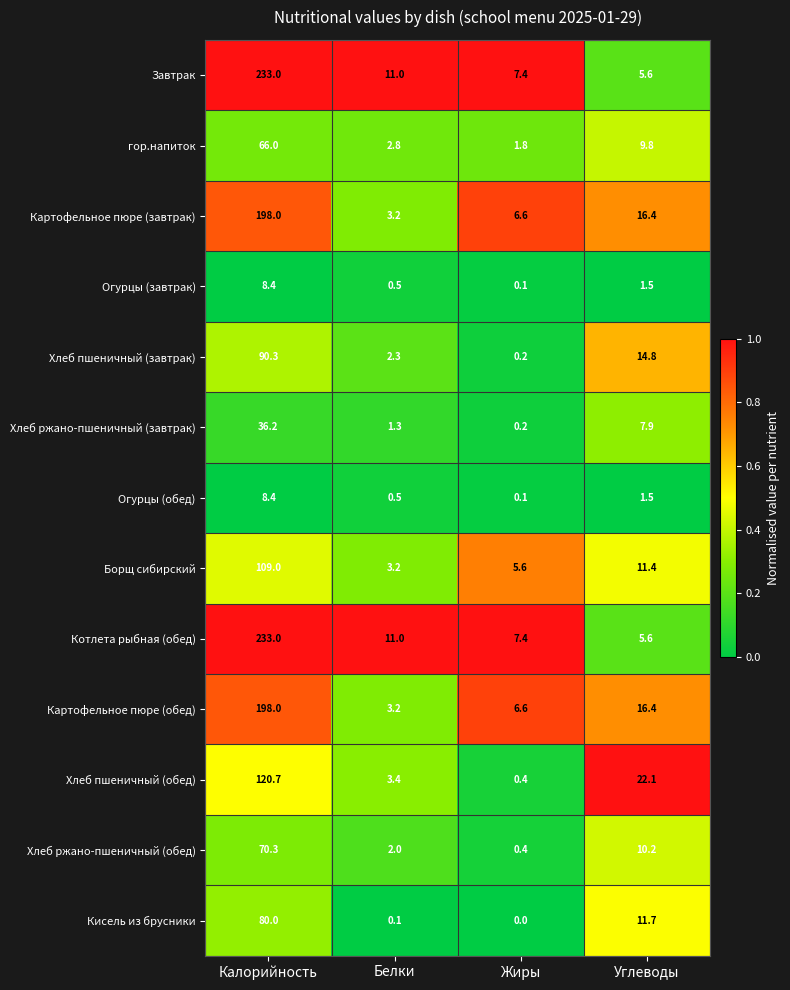

What is the sum of the Борщ сибирский values at Жиры and Углеводы?

17.0